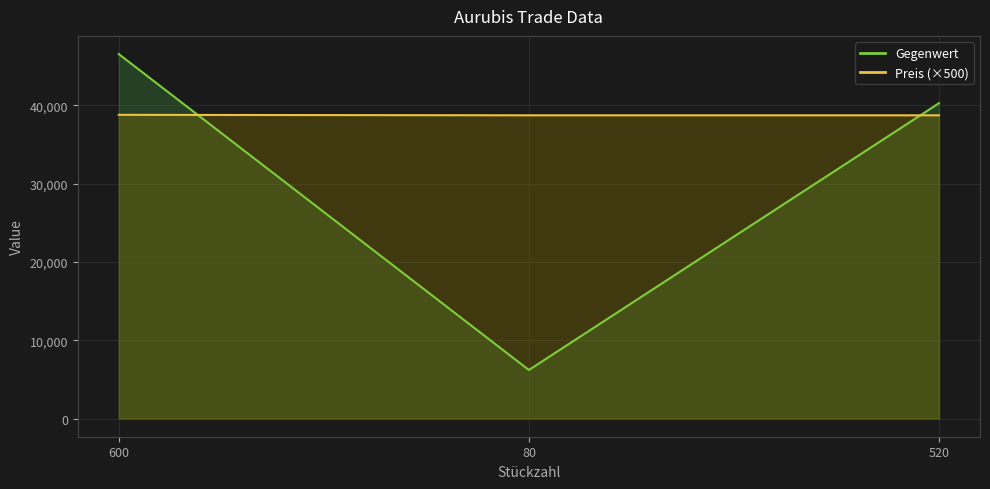

What is the maximum value for Preis?

38790.0